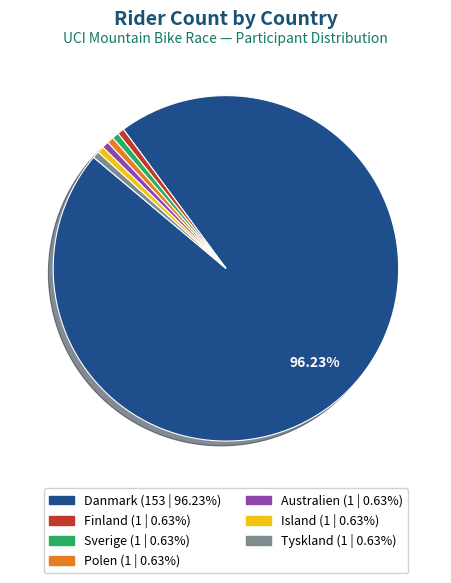

Is Finland the majority of the pie?

No